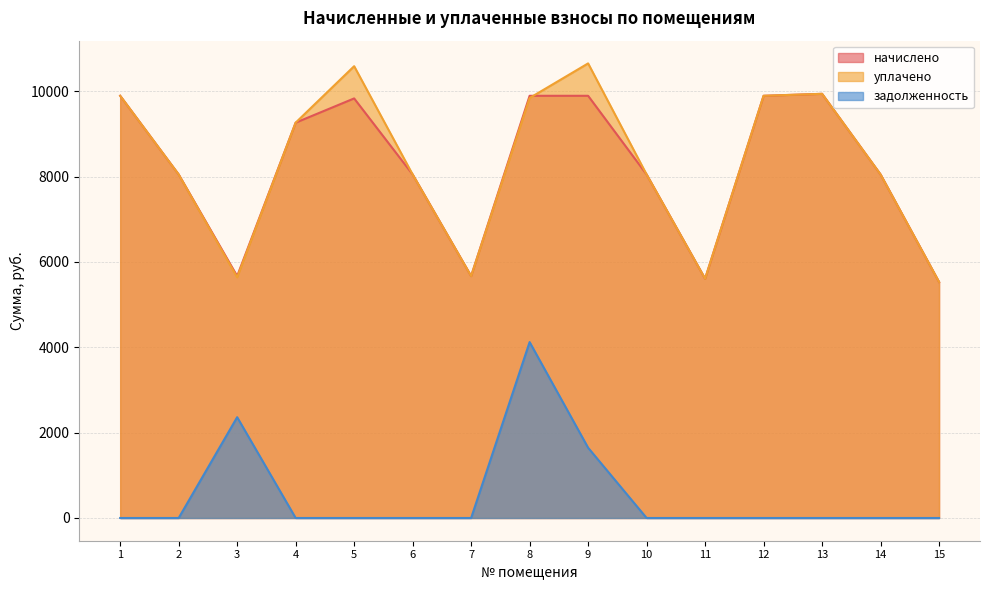

At which label does уплачено first exceed 8048?

1